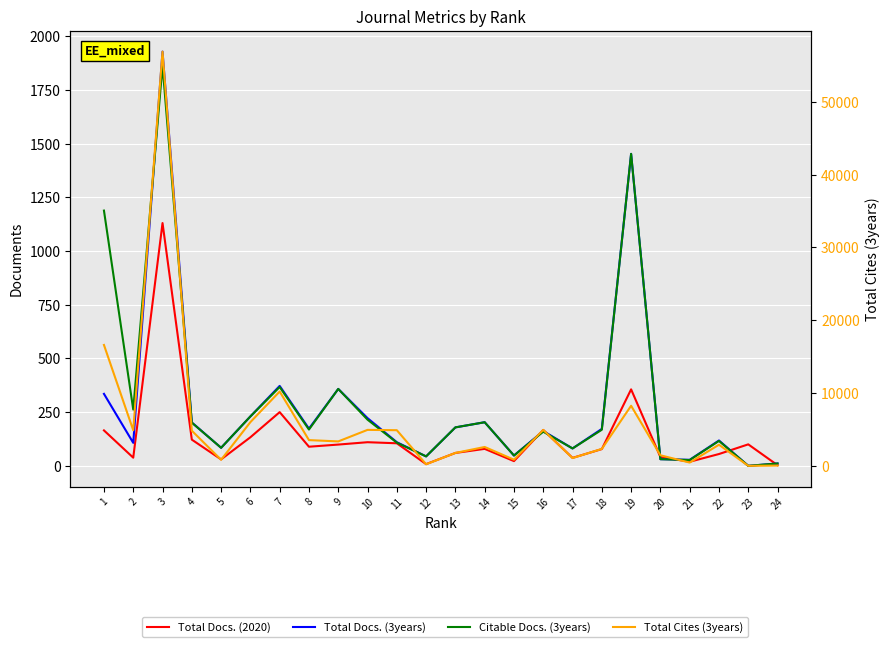

The value of Total Cites (3years) at 11 is 4897. True or false?

True